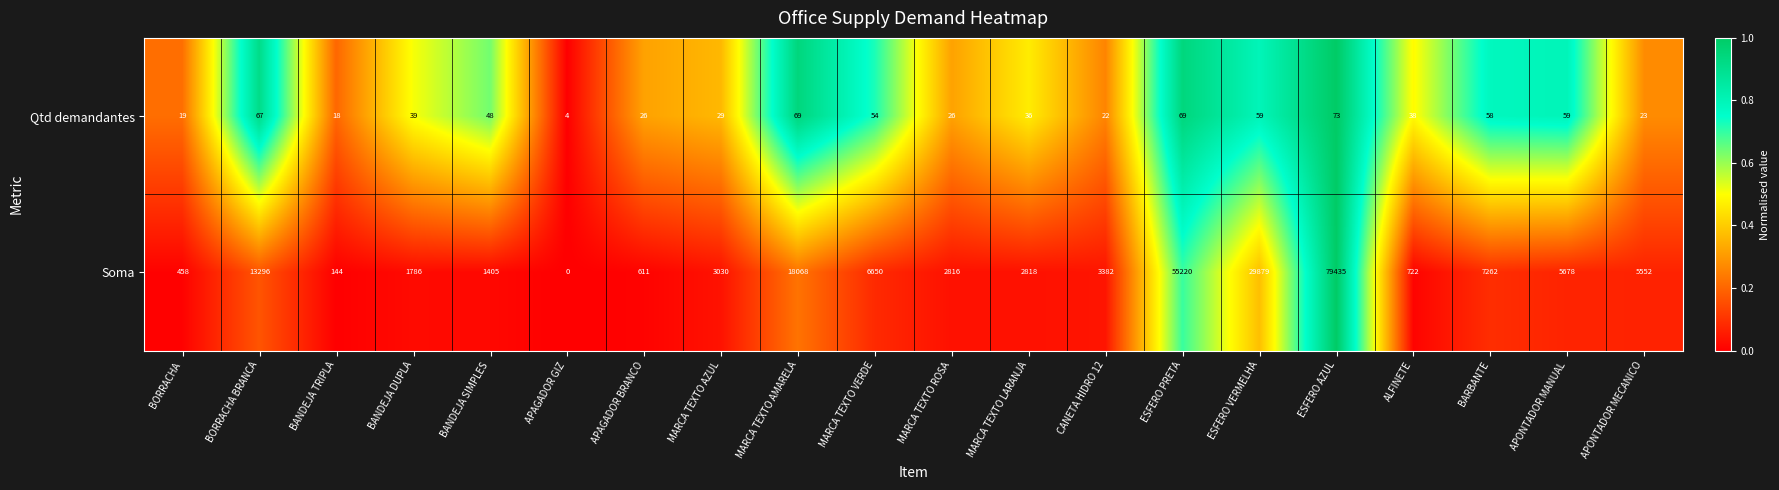

How many categories are shown in the chart?

20